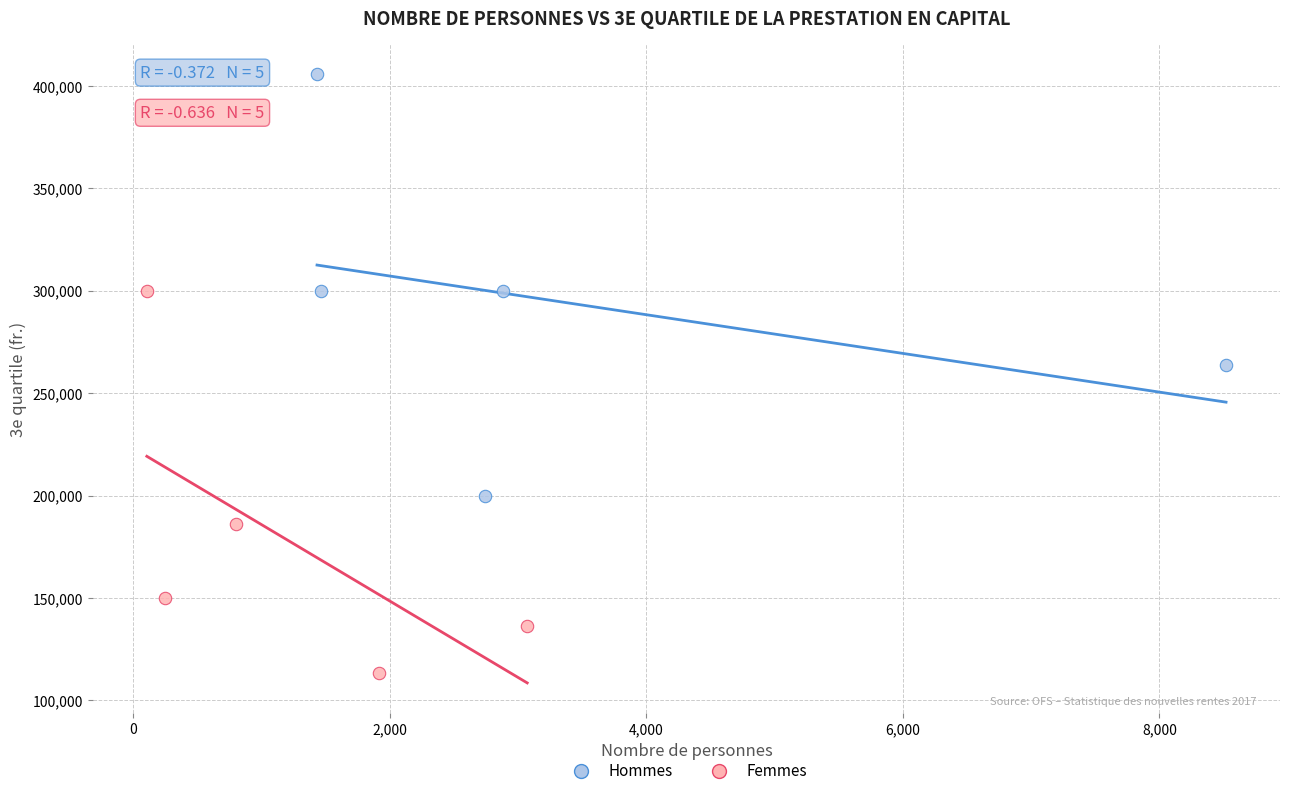

What are all the series names shown in the legend?

Hommes, Femmes